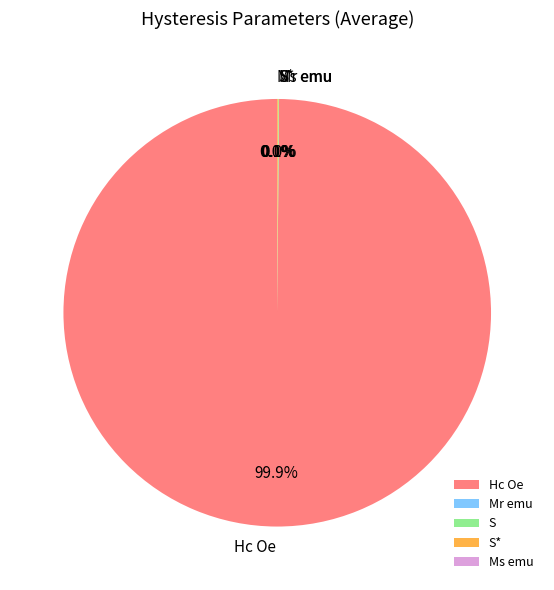

Which category has the biggest portion of the pie?

Hc Oe